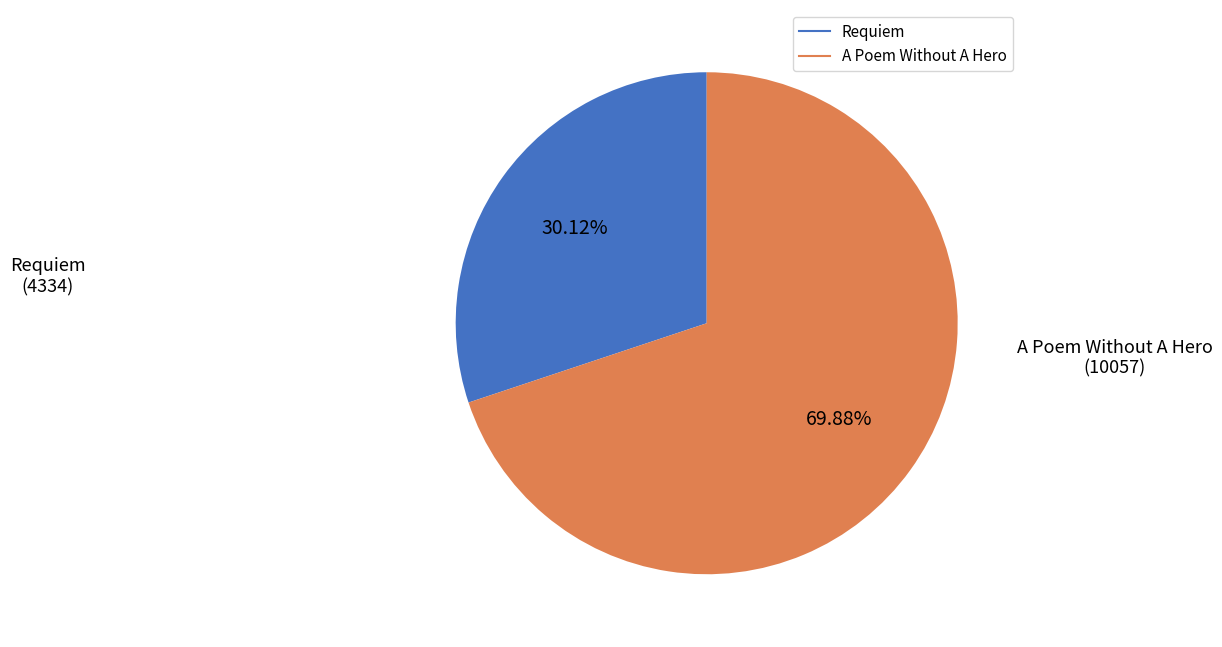

Does any single category account for the majority?

Yes